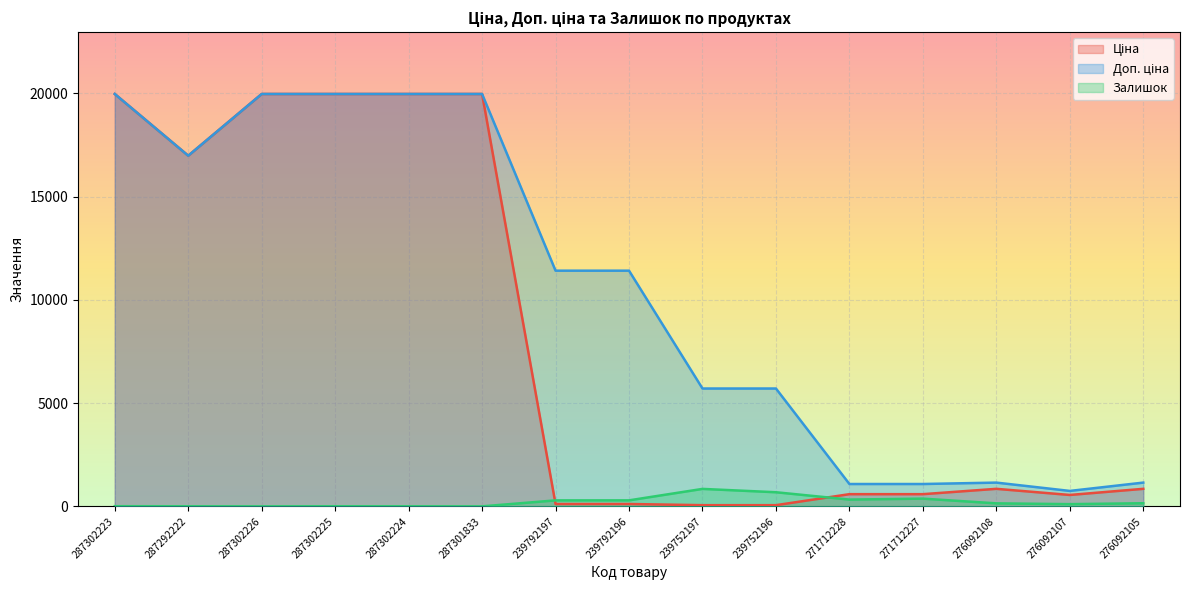

What is the sum of the Доп. ціна values at 276092105 and 287302223?

21113.9